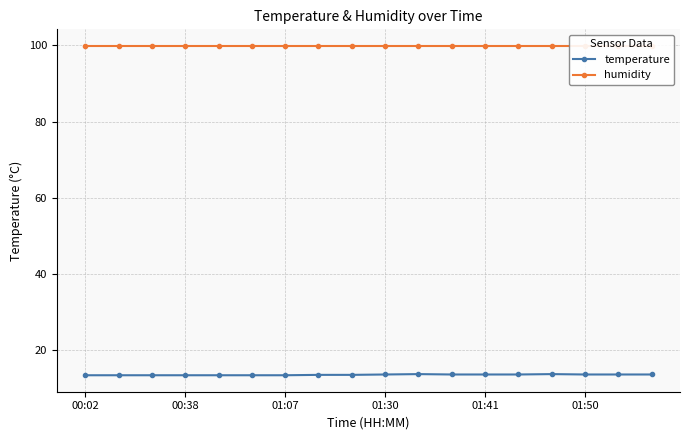

The temperature series shows 13.5 at 8. True or false?

True